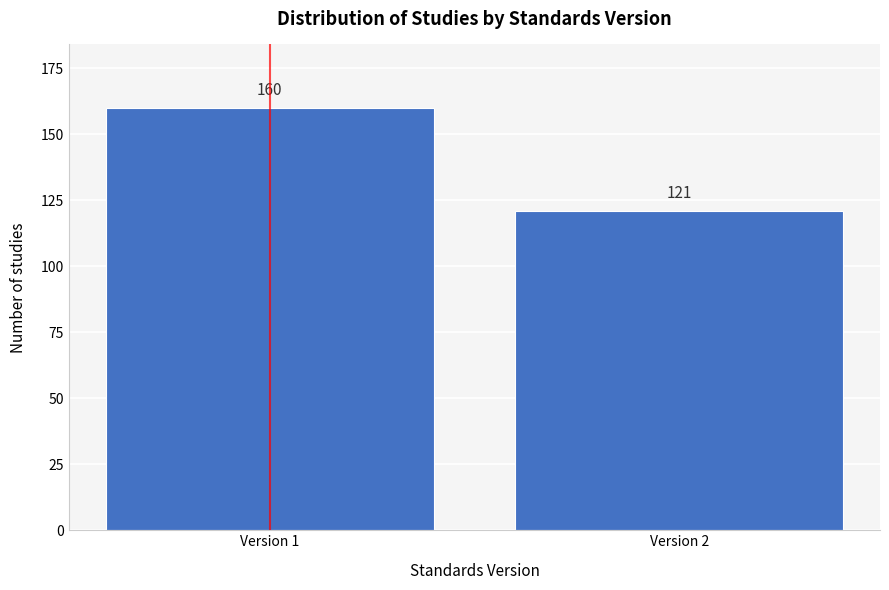

Reading left to right, transcribe all the data shown in this chart.

Version 1=160	Version 2=121